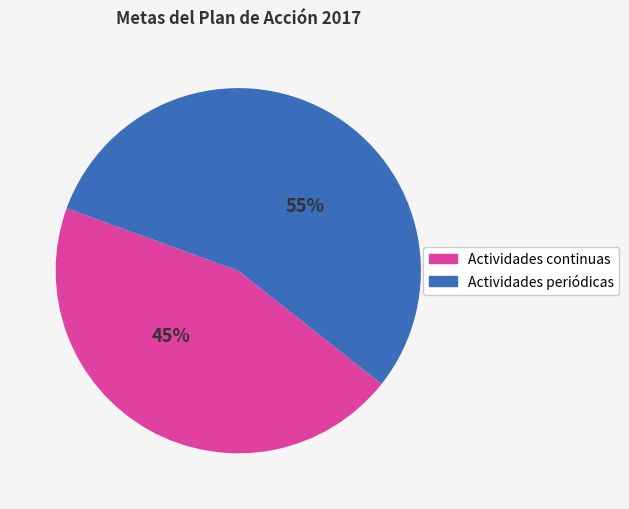

Count the number of slices in the pie.

2